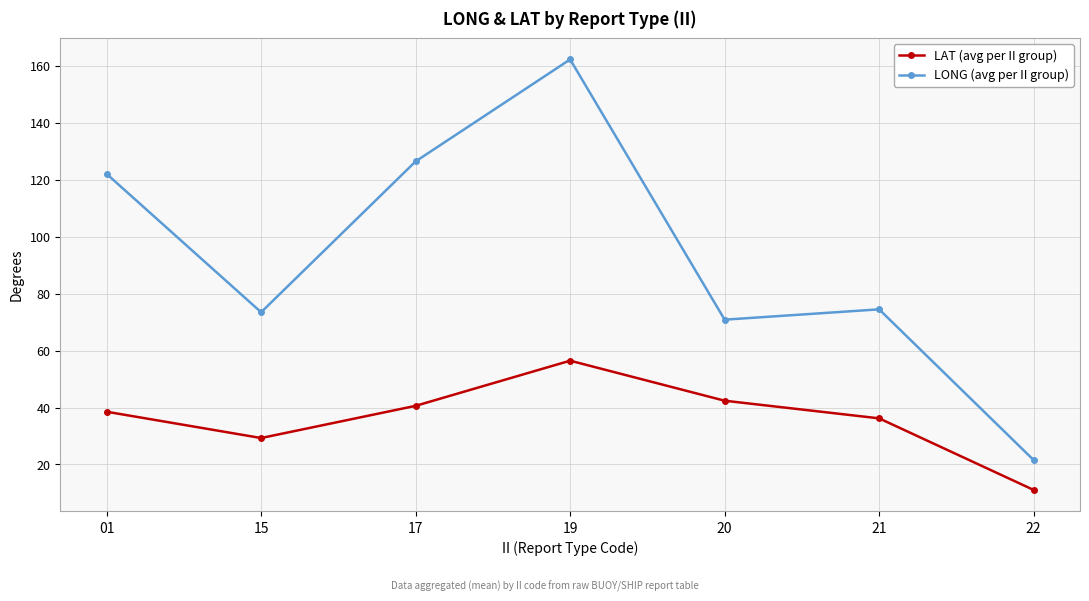

What is the greatest value displayed?

162.3